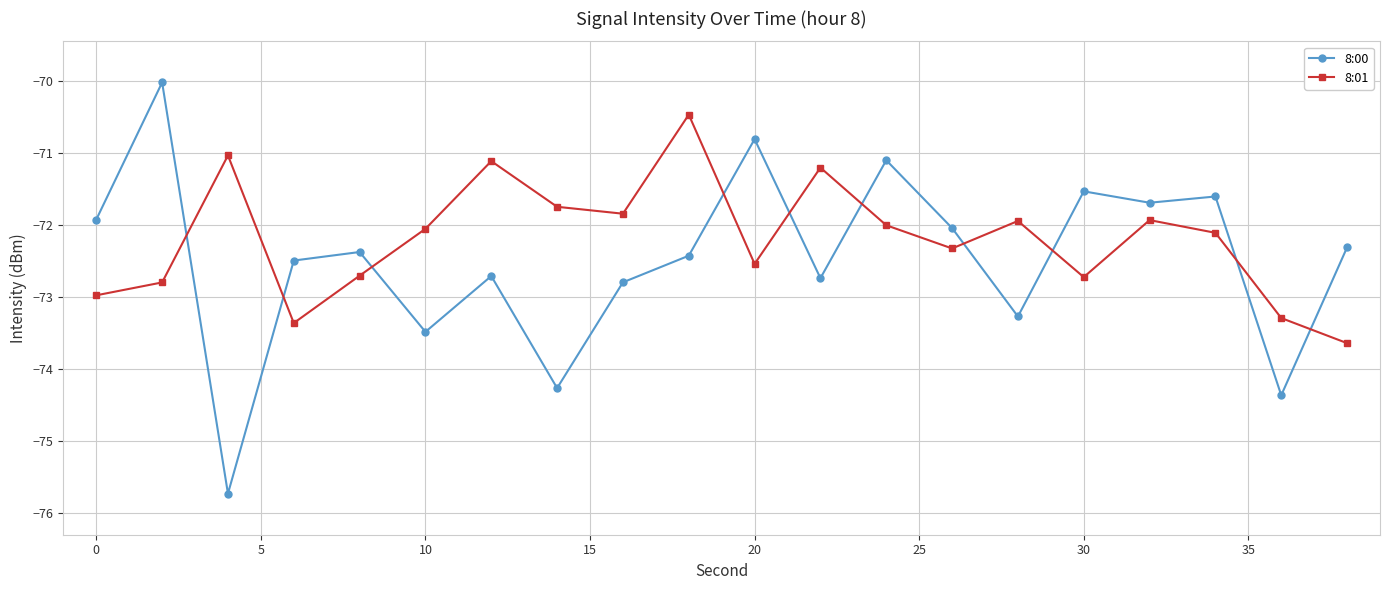

In 8:01, how many points are lower than both neighbors (excluding endpoints)?

5